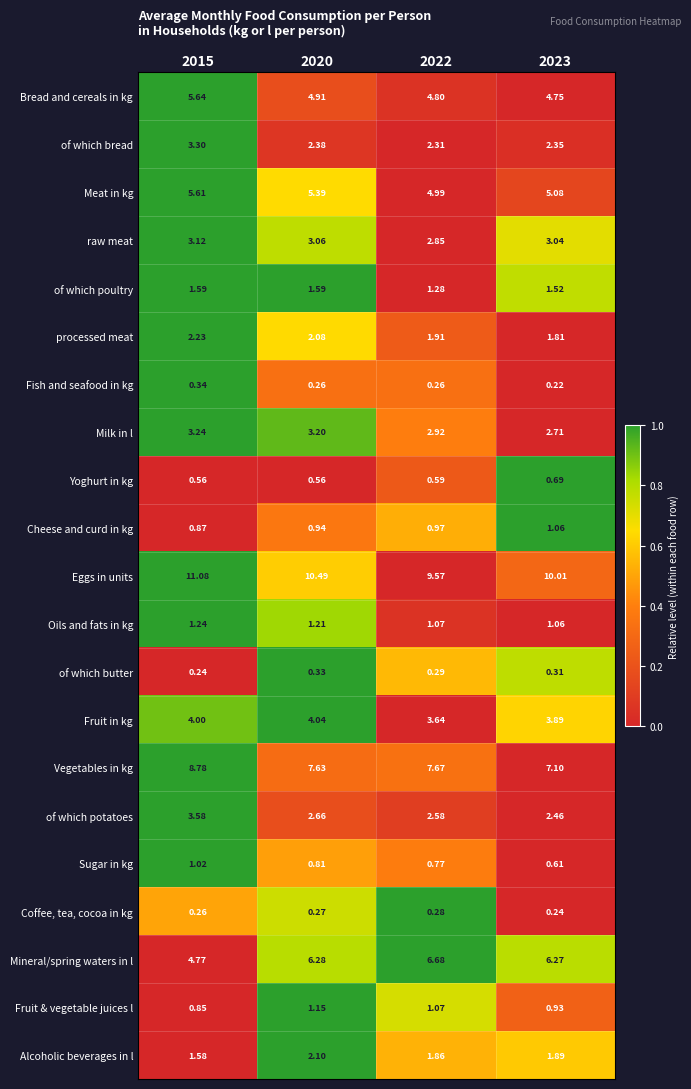

Rank the series at 2015 from lowest to highest value.

of which butter, Coffee, tea, cocoa in kg, Fish and seafood in kg, Yoghurt in kg, Fruit & vegetable juices l, Cheese and curd in kg, Sugar in kg, Oils and fats in kg, Alcoholic beverages in l, of which poultry, processed meat, raw meat, Milk in l, of which bread, of which potatoes, Fruit in kg, Mineral/spring waters in l, Meat in kg, Bread and cereals in kg, Vegetables in kg, Eggs in units